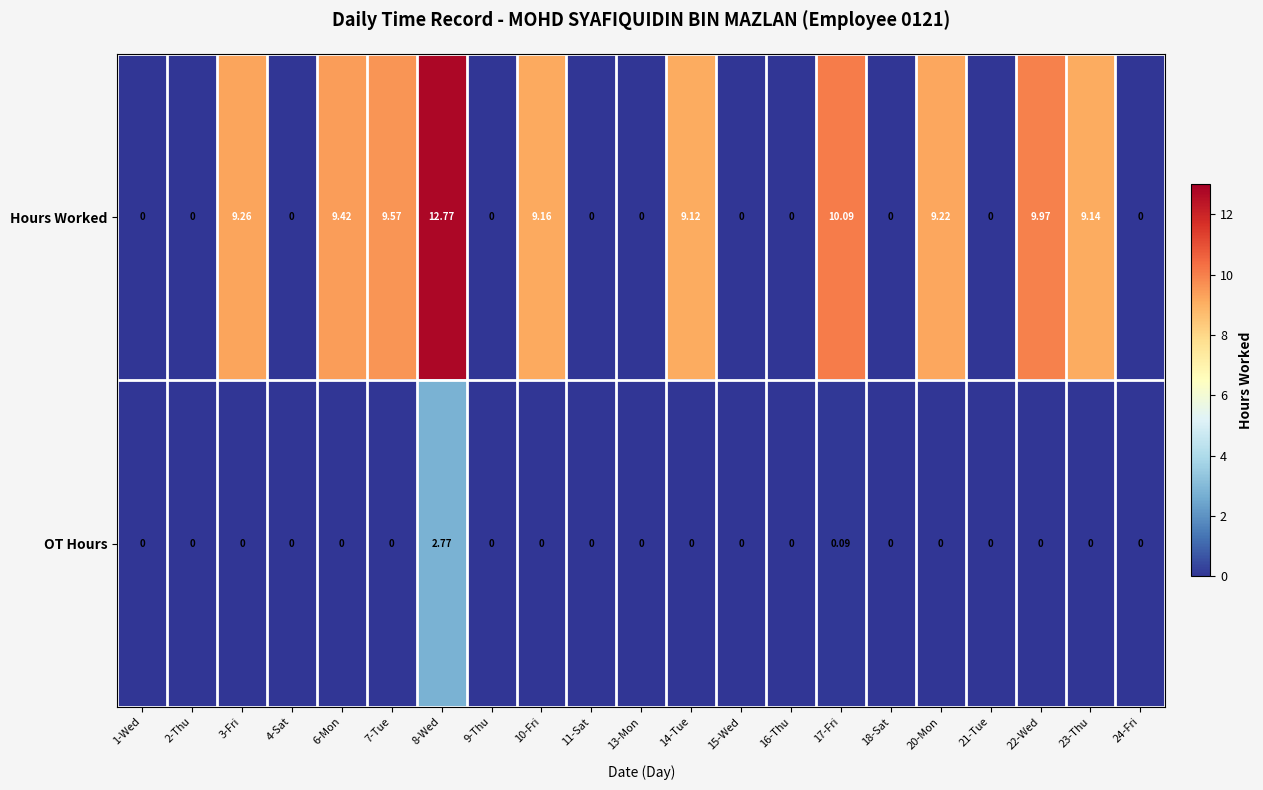

List the series in order of their overall mean, lowest first.

OT Hours, Hours Worked